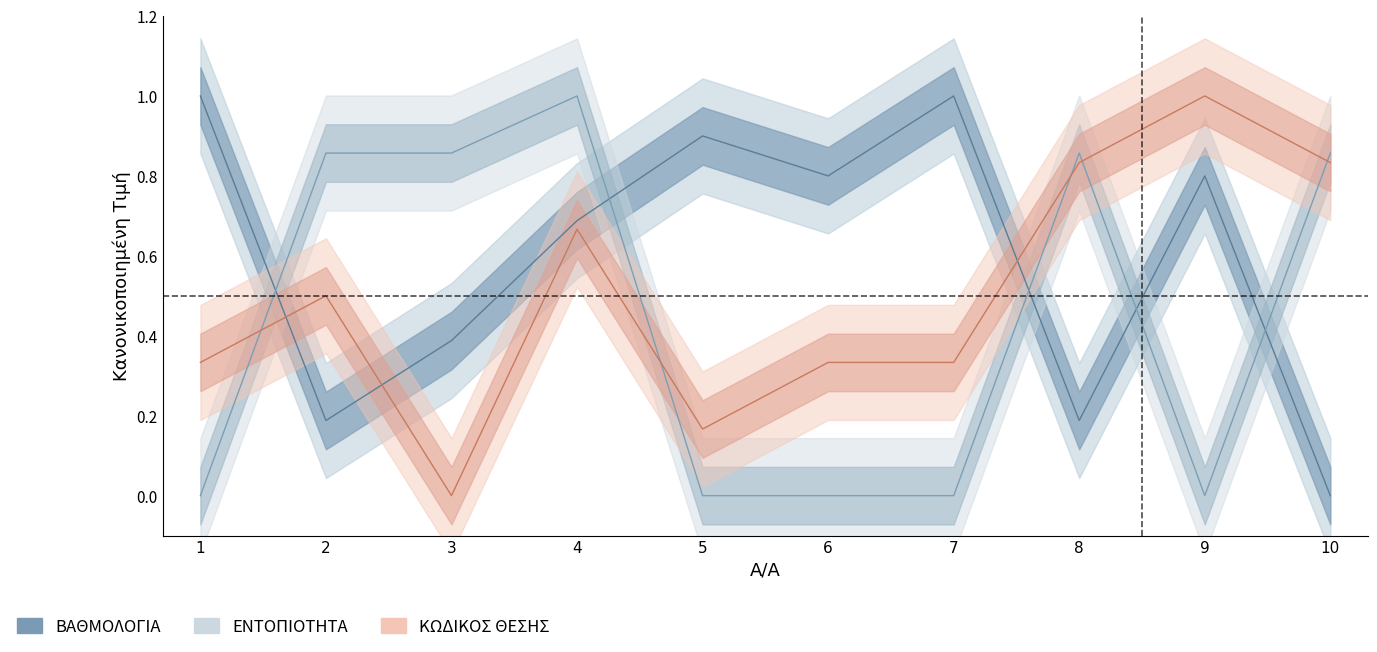

Rank the series by their average value, from lowest to highest.

ΕΝΤΟΠΙΟΤΗΤΑ, ΚΩΔΙΚΟΣ ΘΕΣΗΣ, ΒΑΘΜΟΛΟΓΙΑ